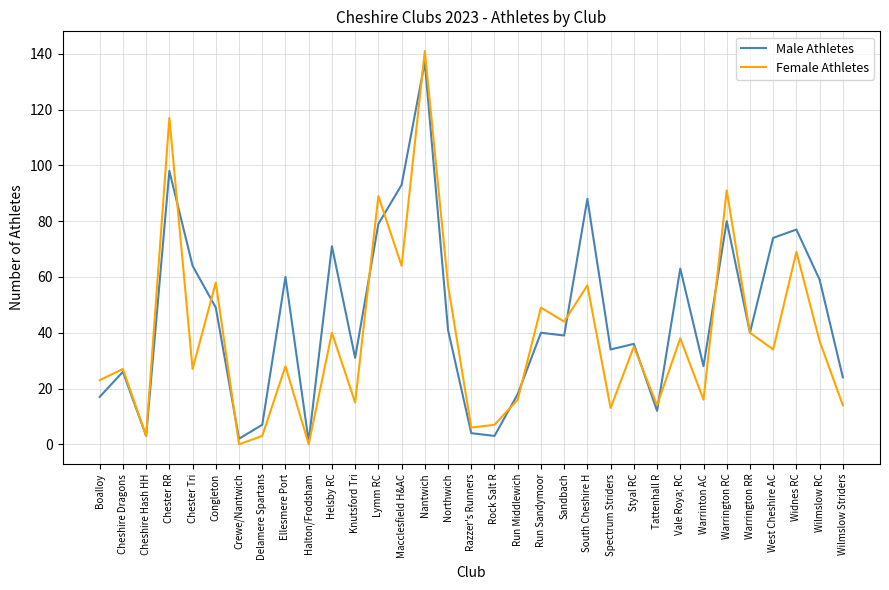

At which category is the sum across all series the highest?

Nantwich